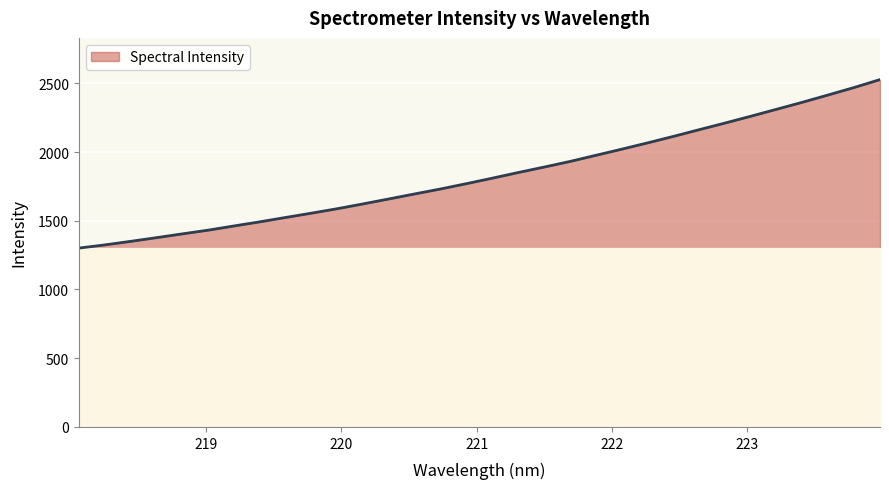

What is the difference between the maximum and minimum values?

1226.0